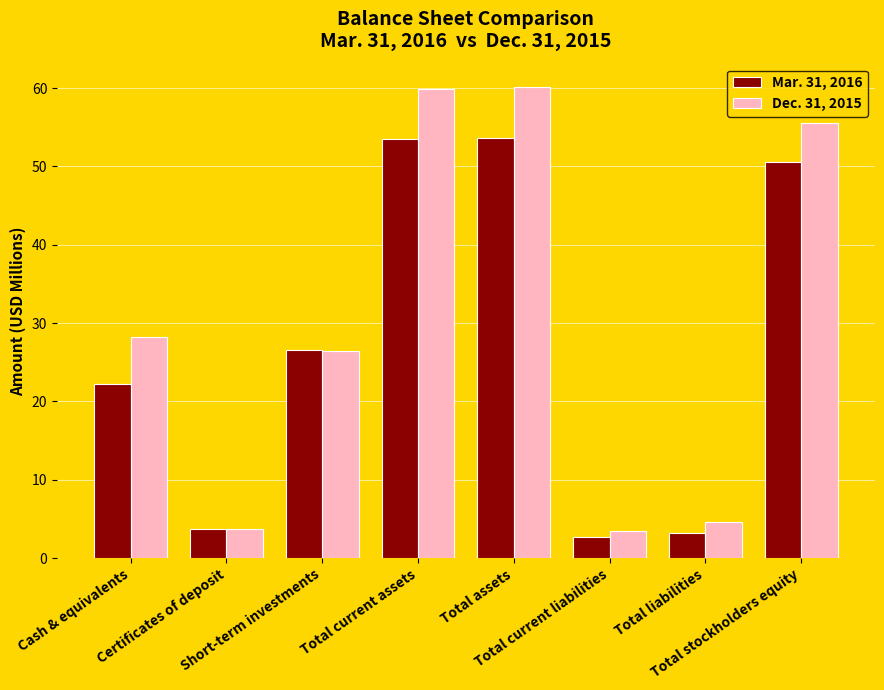

What is the minimum value for Dec. 31, 2015?

3.4